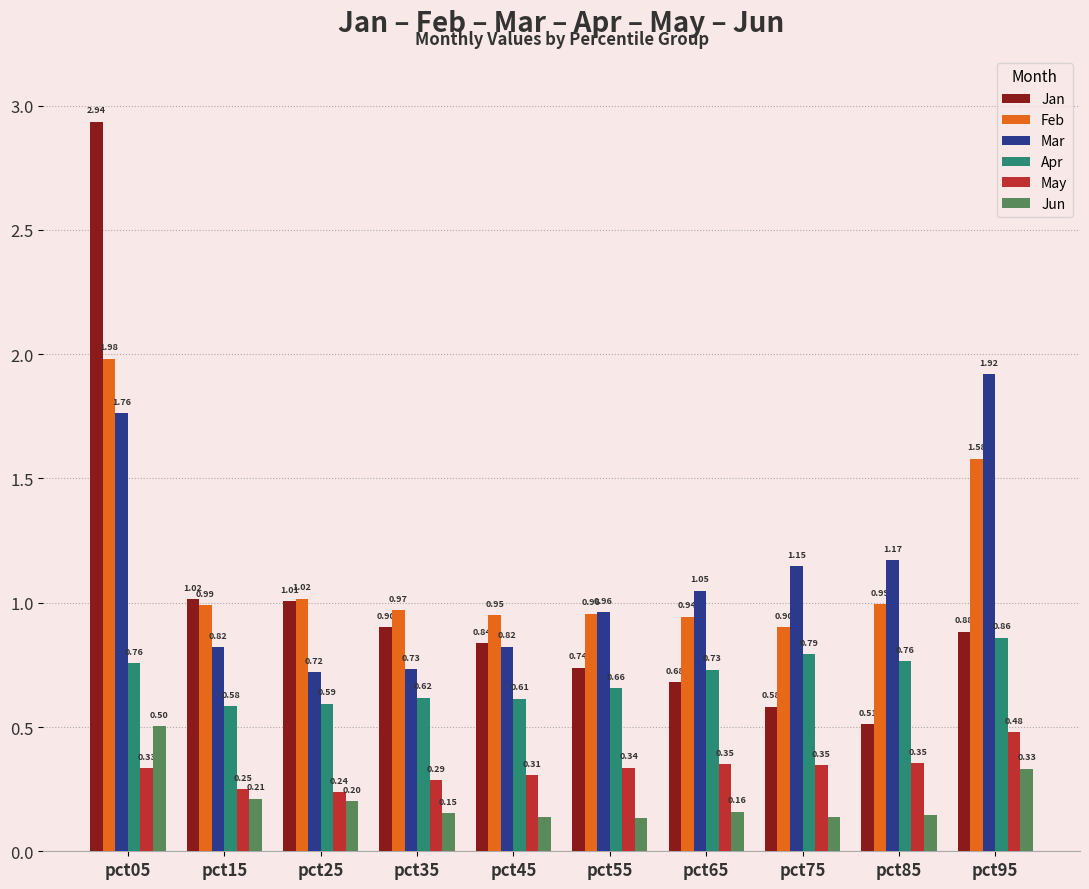

What is the difference between the maximum and minimum values in the Jan series?

2.4